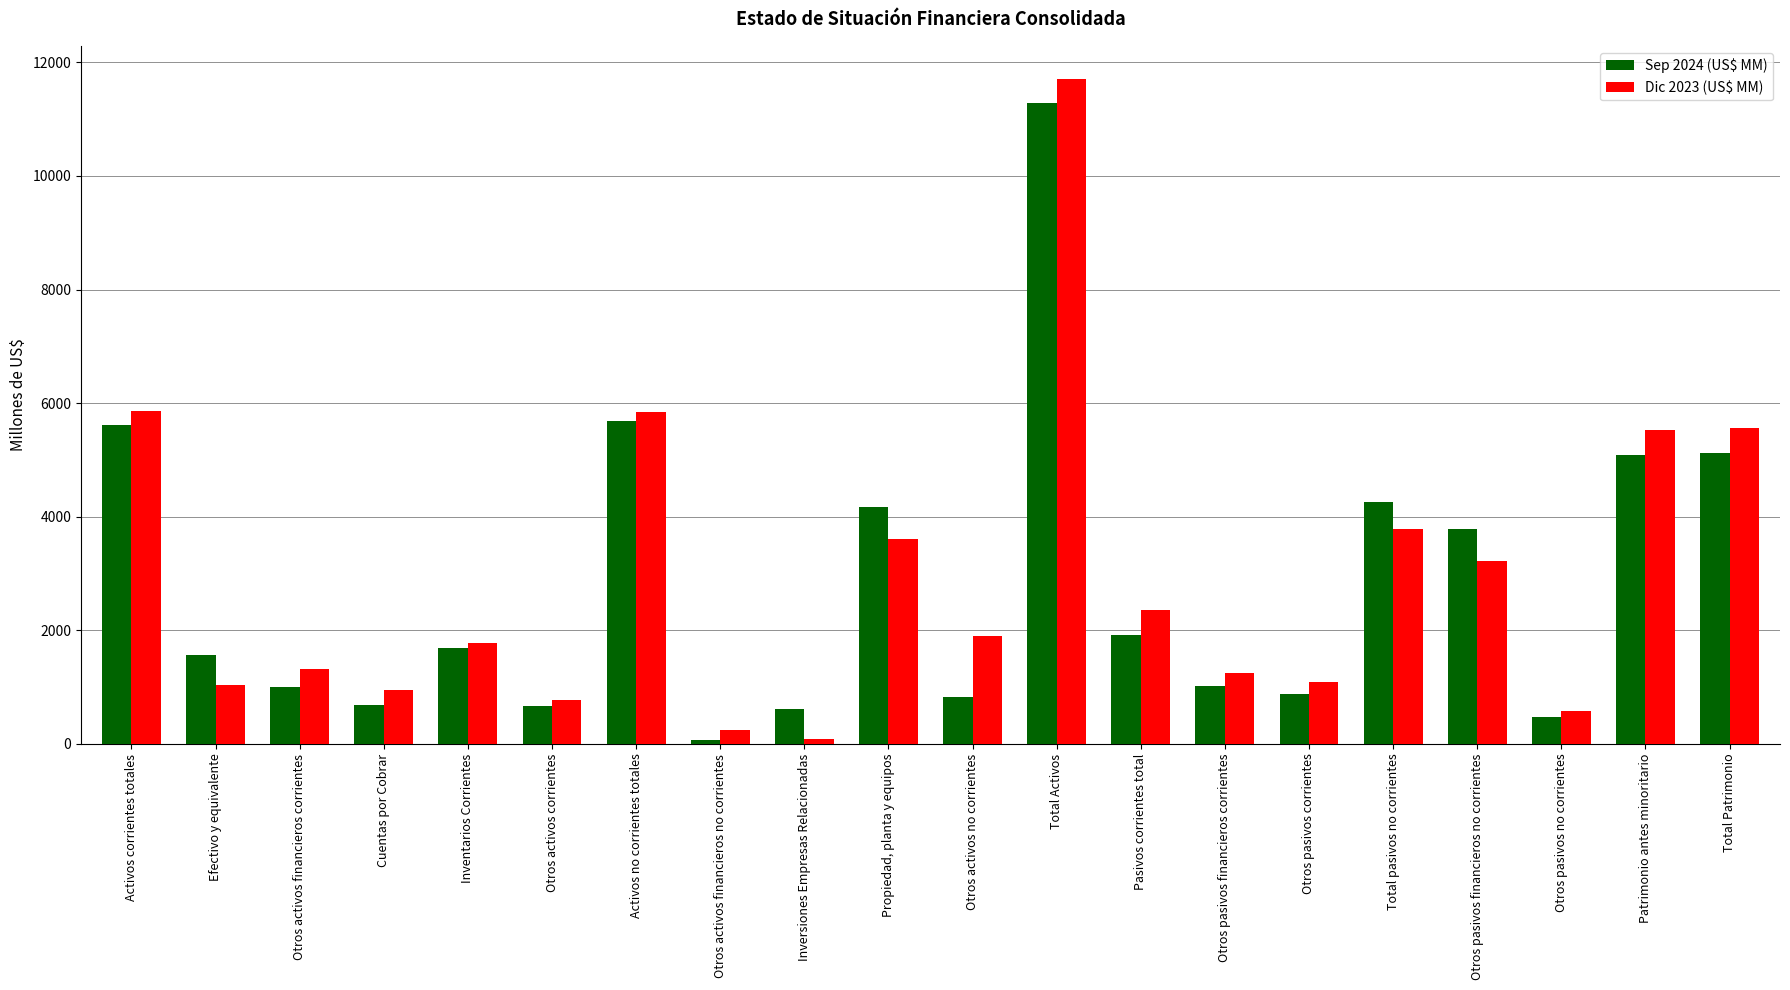

What is the difference between the highest and lowest values at Otros activos no corrientes?

1069.3